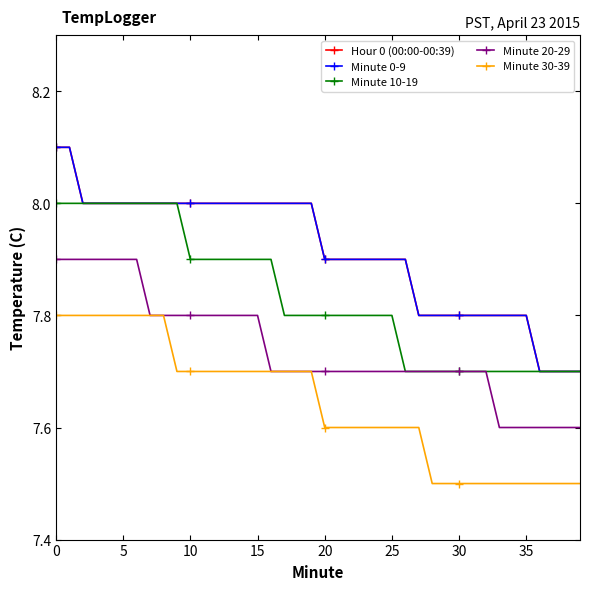

Which series has the widest spread of values?

Hour 0 (00:00-00:39)